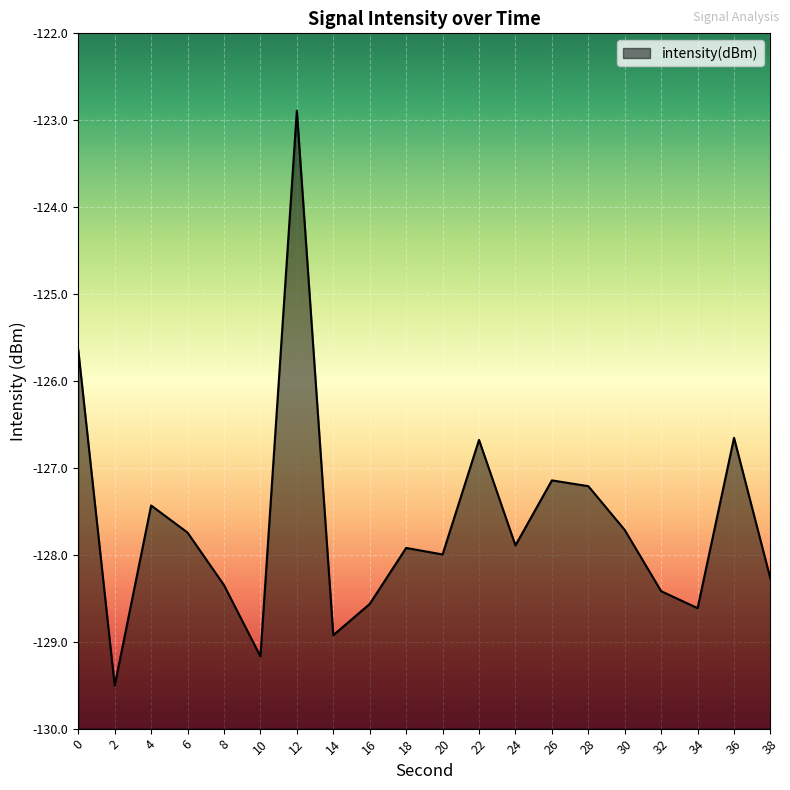

What is the smallest value displayed?

-129.5